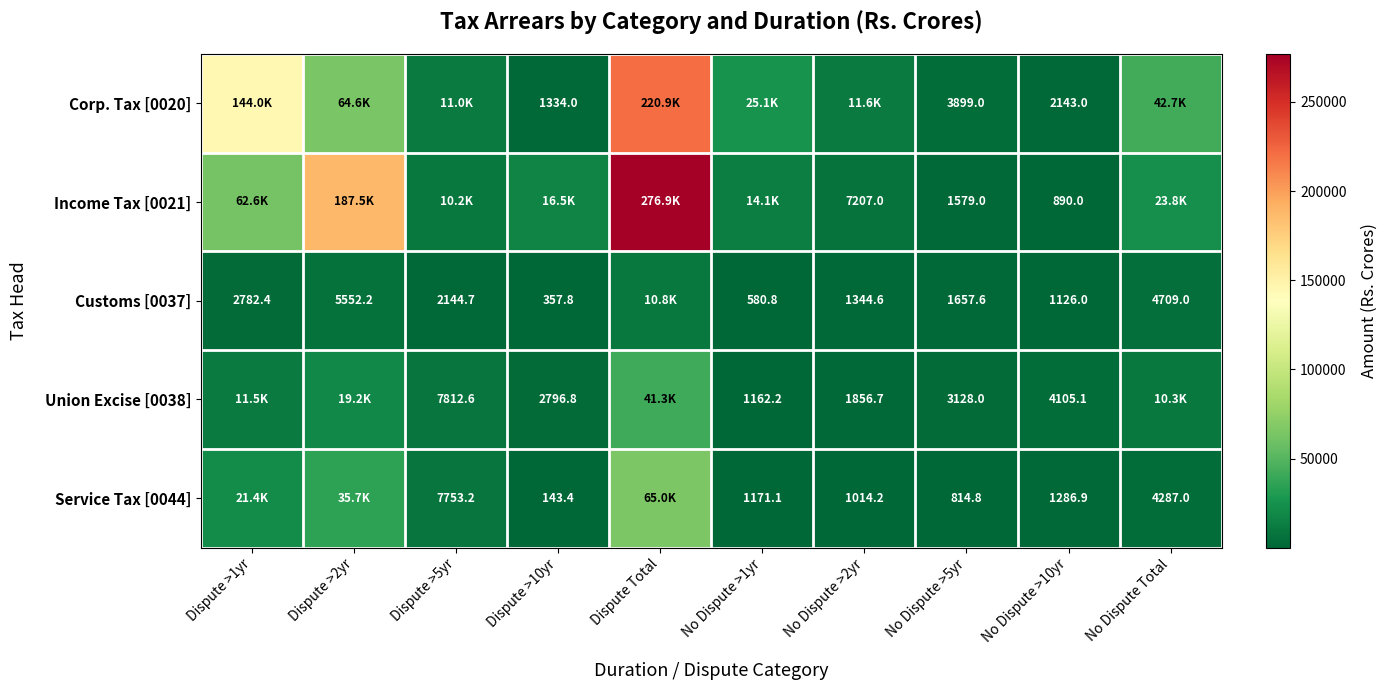

The value of Customs [0037] at Dispute >5yr is 2144.7. True or false?

True